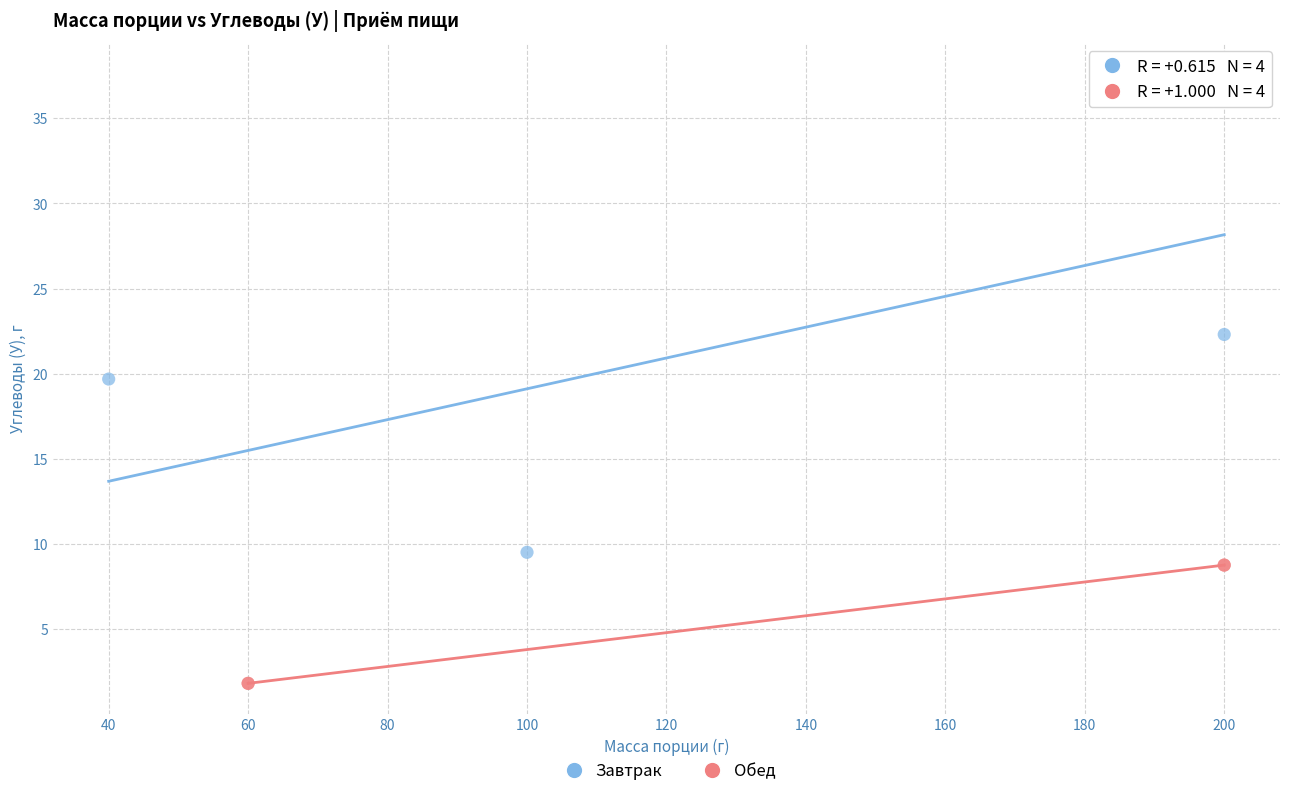

Which series contains the highest Y value?

Завтрак